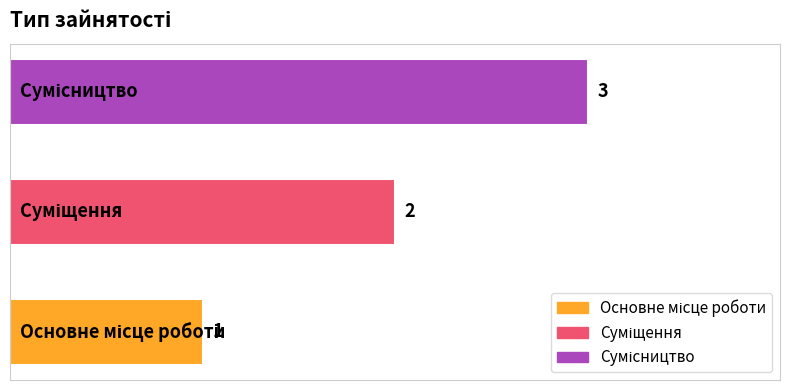

Count the values in the range 1 to 3.

3